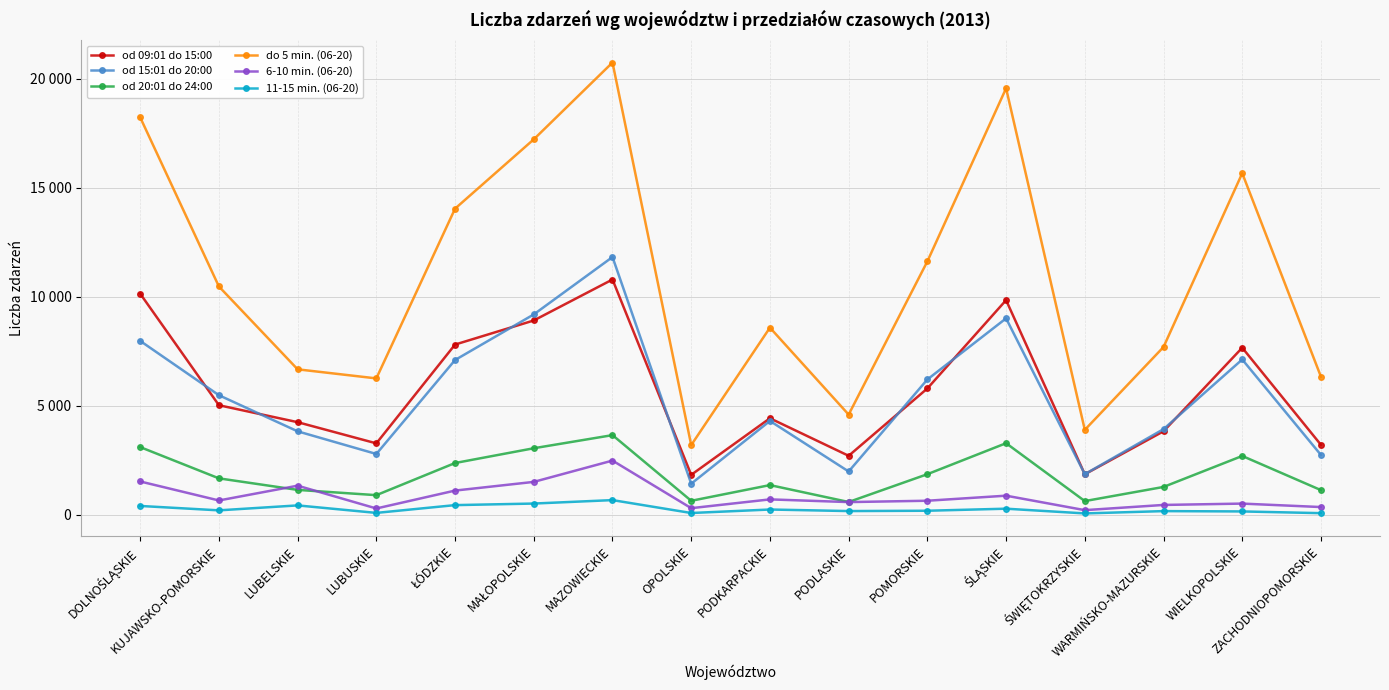

Which series has the largest total across all categories?

do 5 min. (06-20)